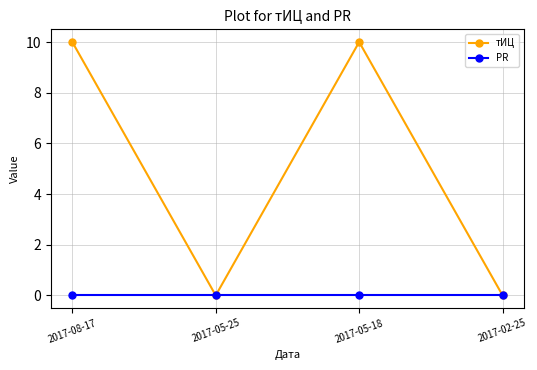

Is it true that тИЦ equals 0 at 2017-02-25?

True